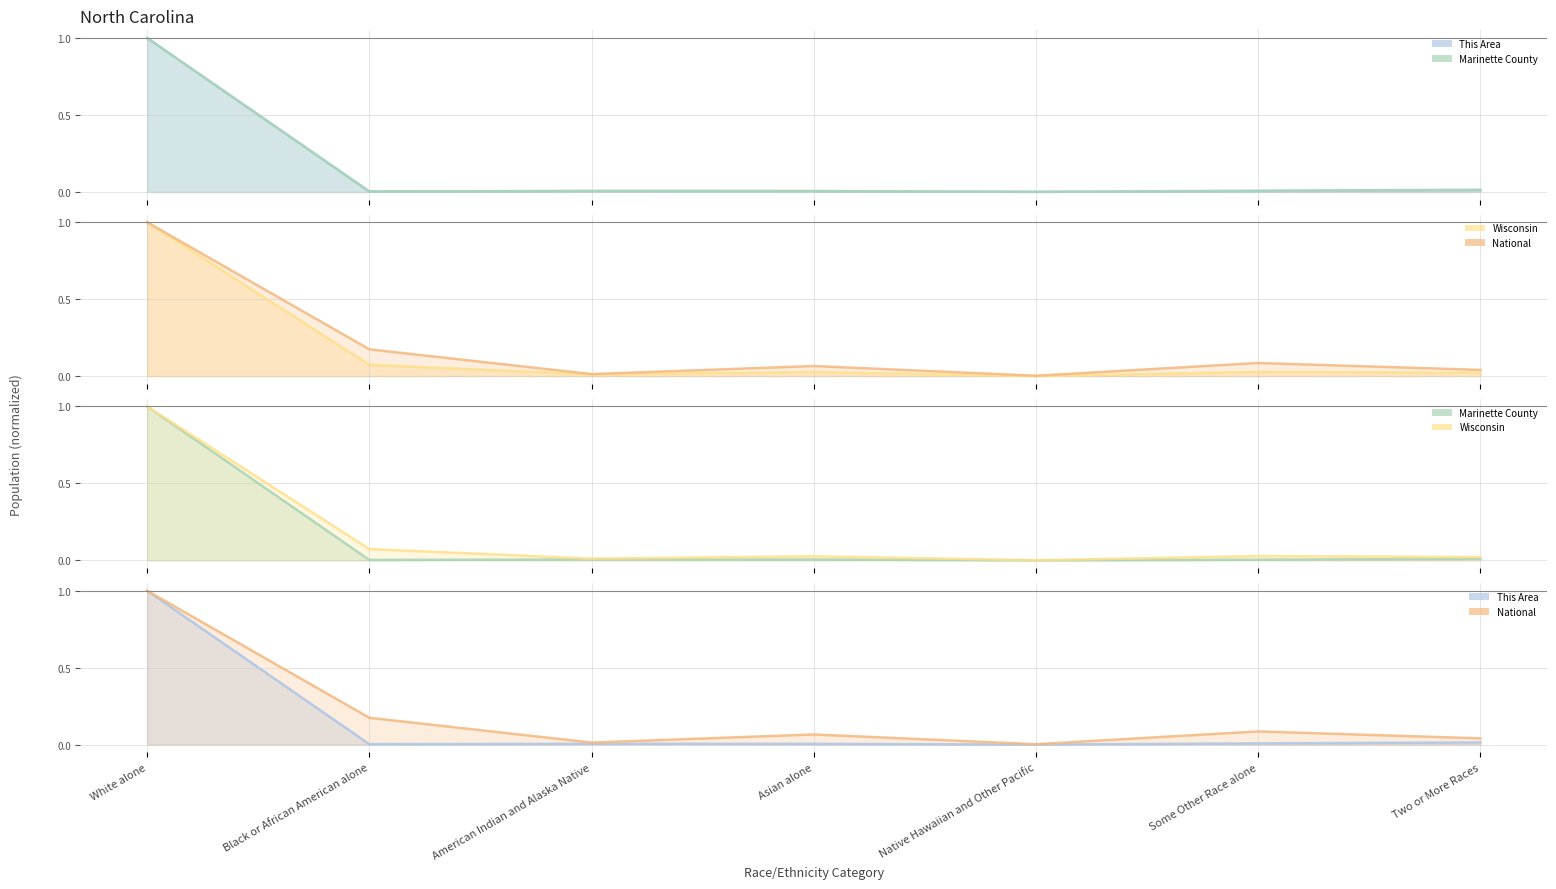

What is the label of the 1st point from the right?

Two or More Races